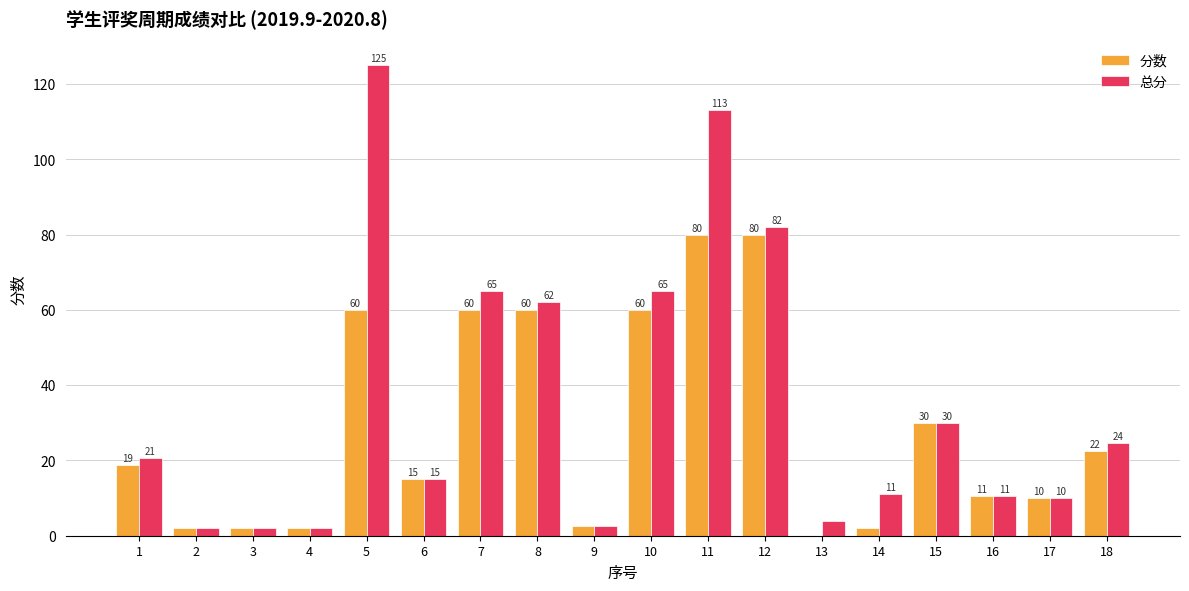

At which category is the sum across all series the highest?

11